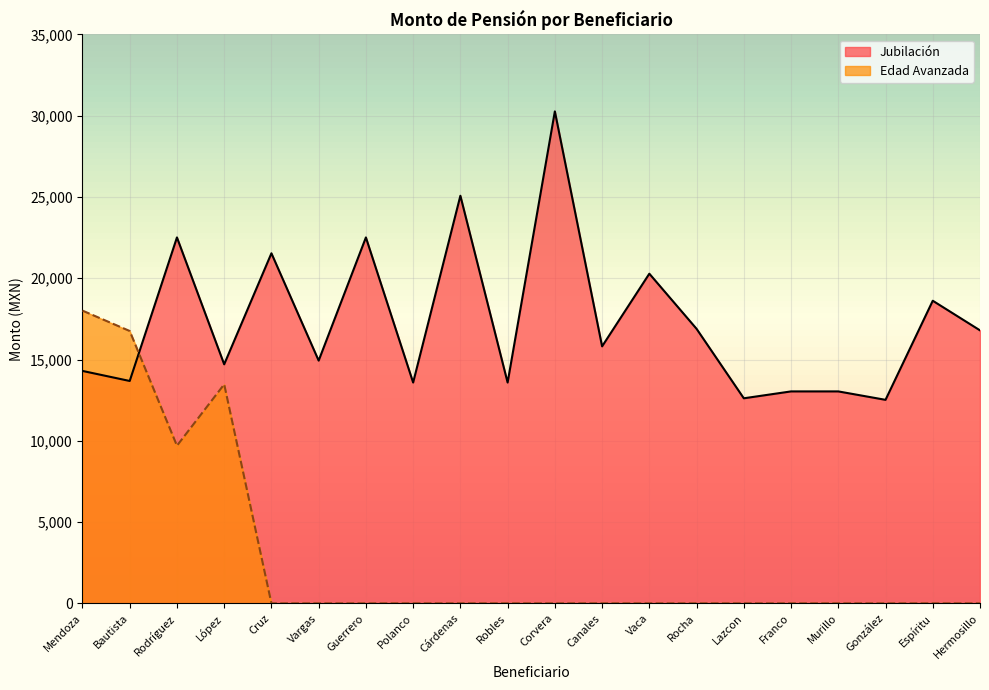

What is the label of the 18th point from the right?

Rodríguez